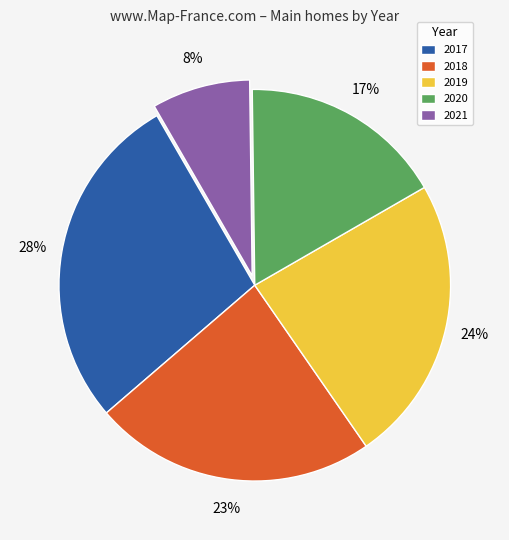

What percentage is the 2019 slice, to the nearest percent?

24%